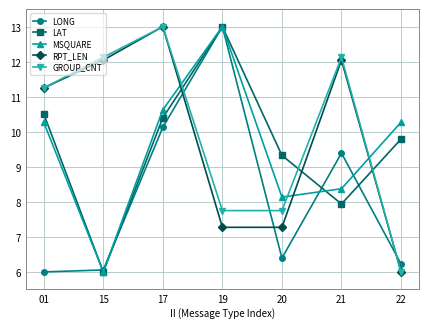

What is the total value across all series at 17?

57.2